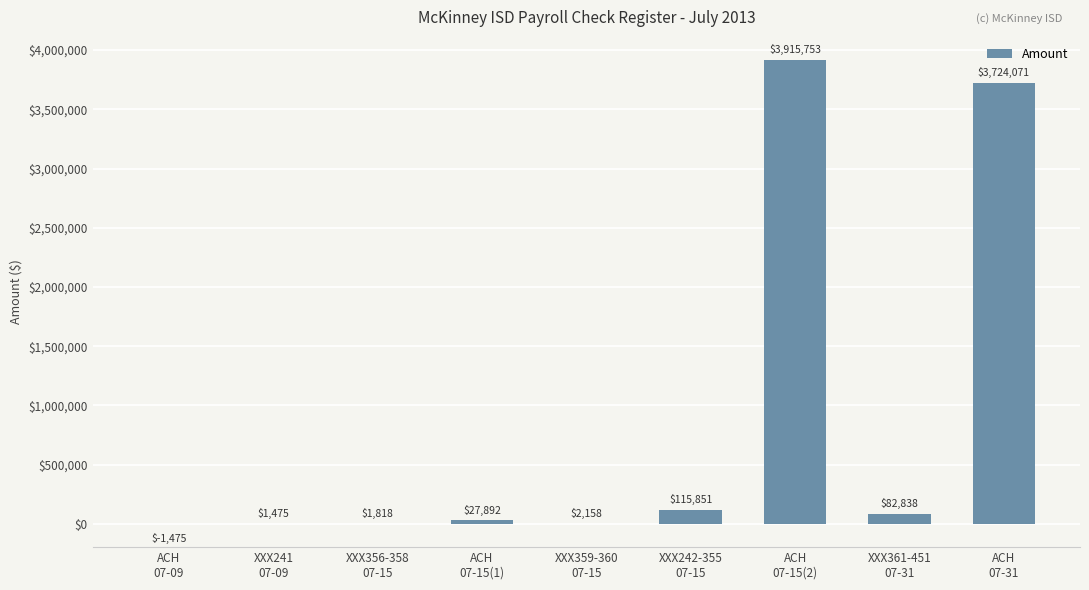

What is the greatest value displayed?

3915753.0